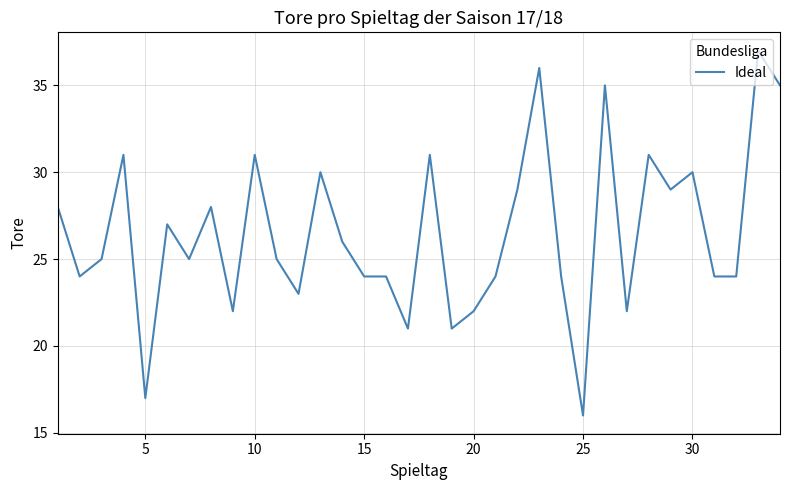

True or false: there are more than 0 points higher than both neighbors.

True